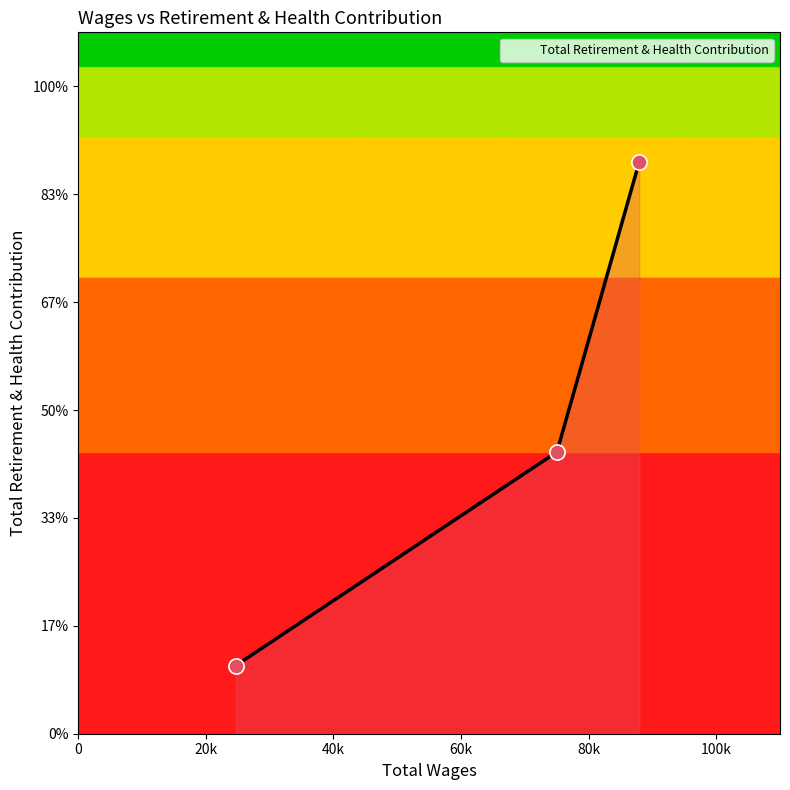

Does the chart have visible grid lines?

No